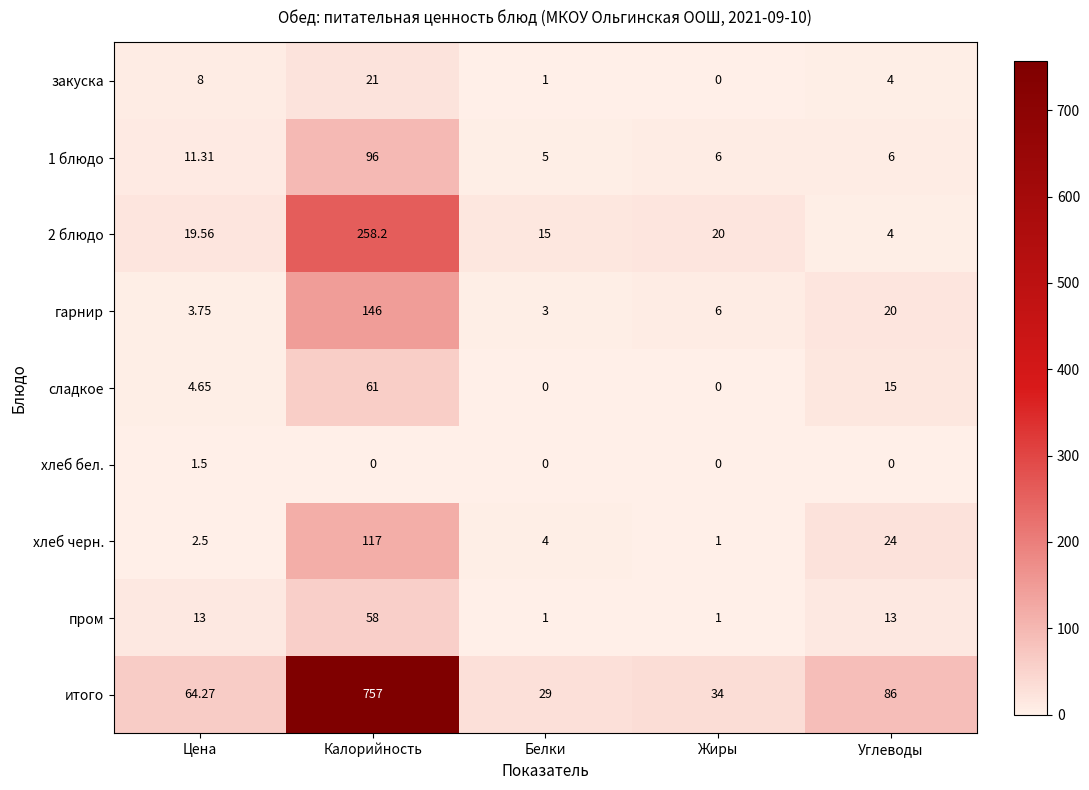

Where is 2 блюдо nearest to the value 131?

Жиры